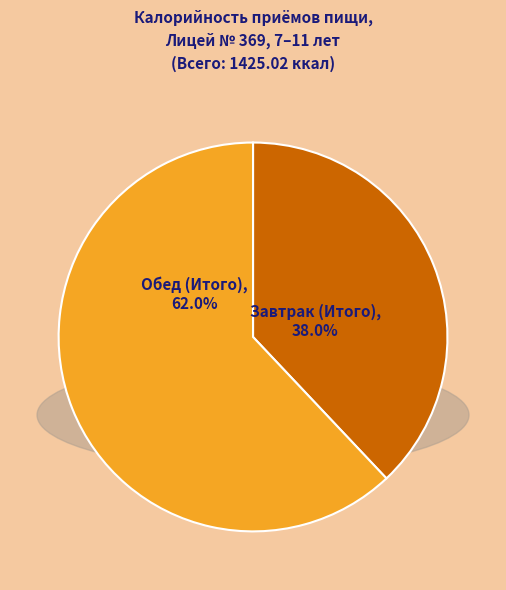

To the nearest percent, what percentage of the pie is Завтрак (Итого)?

38%